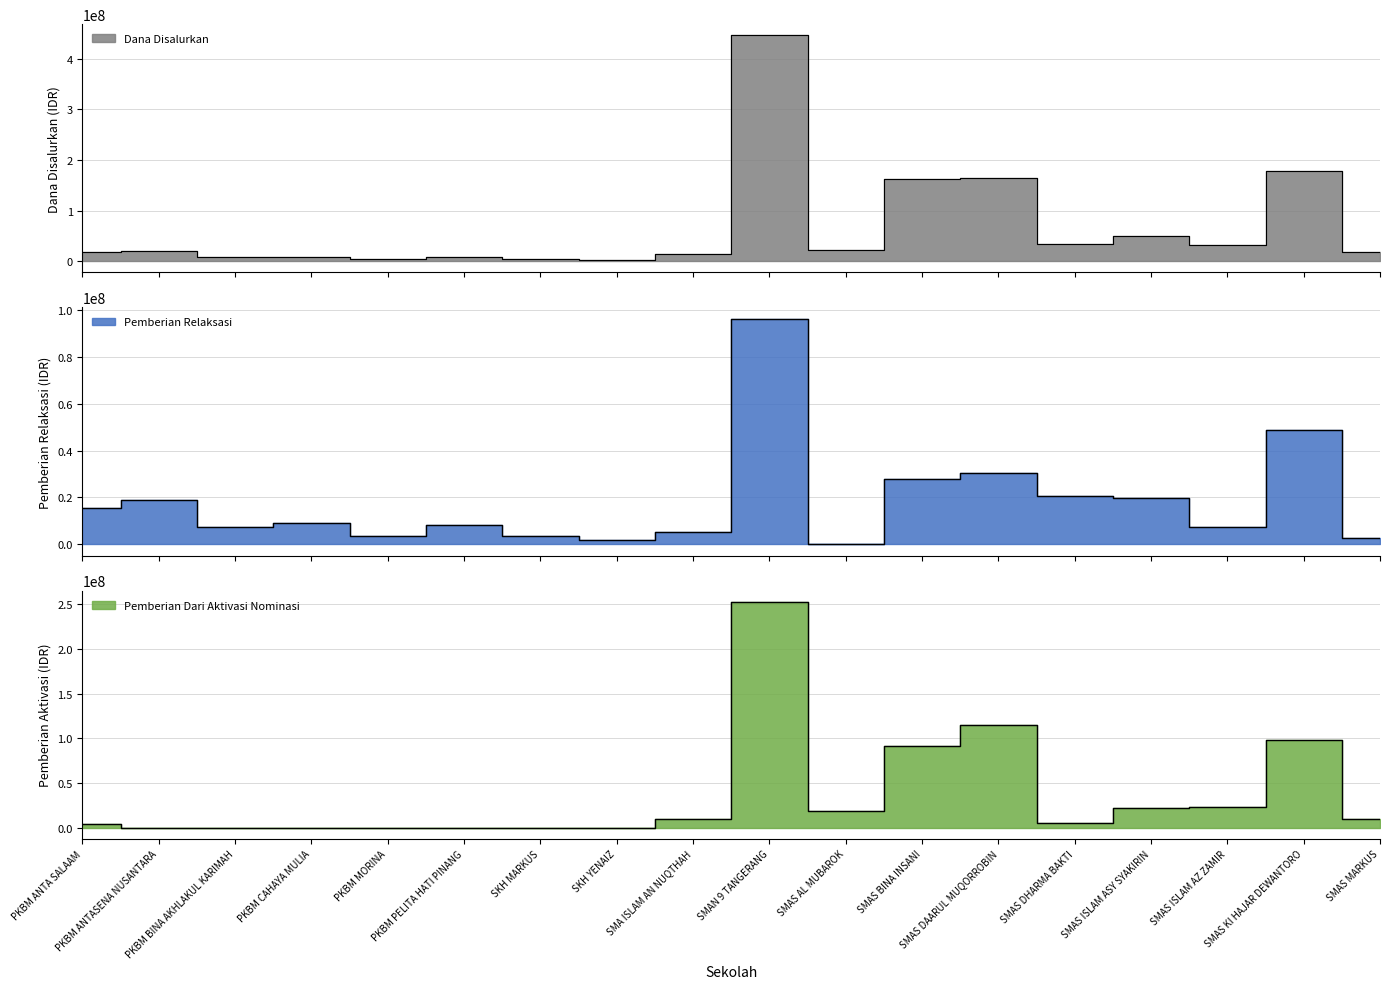

What position from the left is SMAS MARKUS?

18